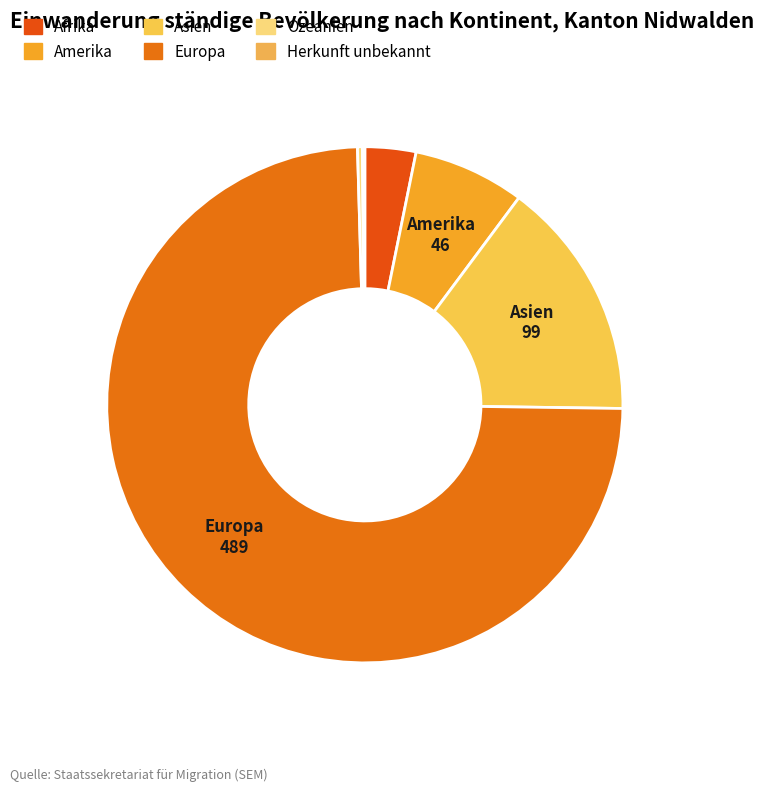

What is the largest slice in the pie chart?

Europa